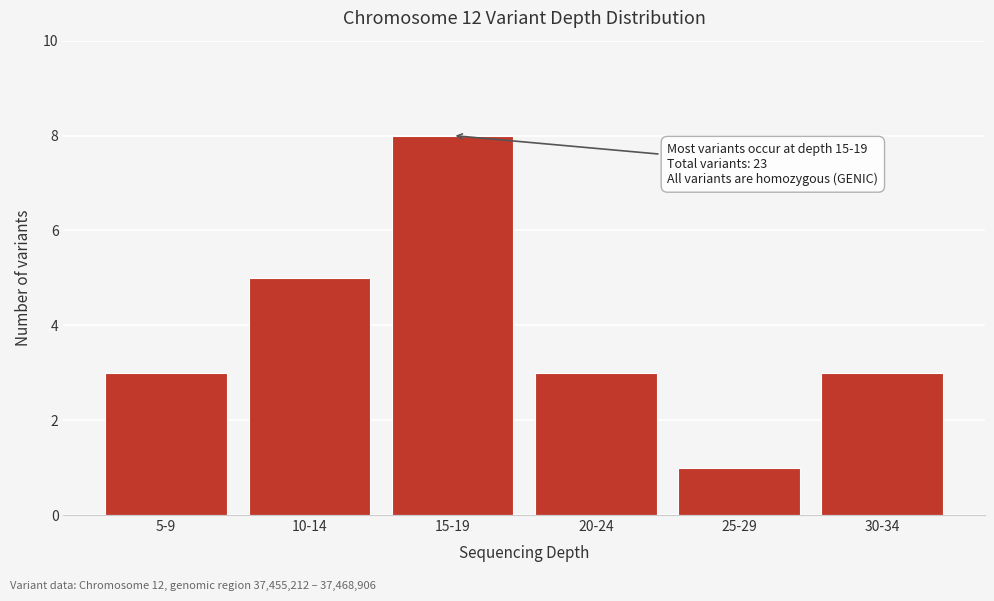

Reading right to left, extract all data points from this chart.

3	1	3	8	5	3